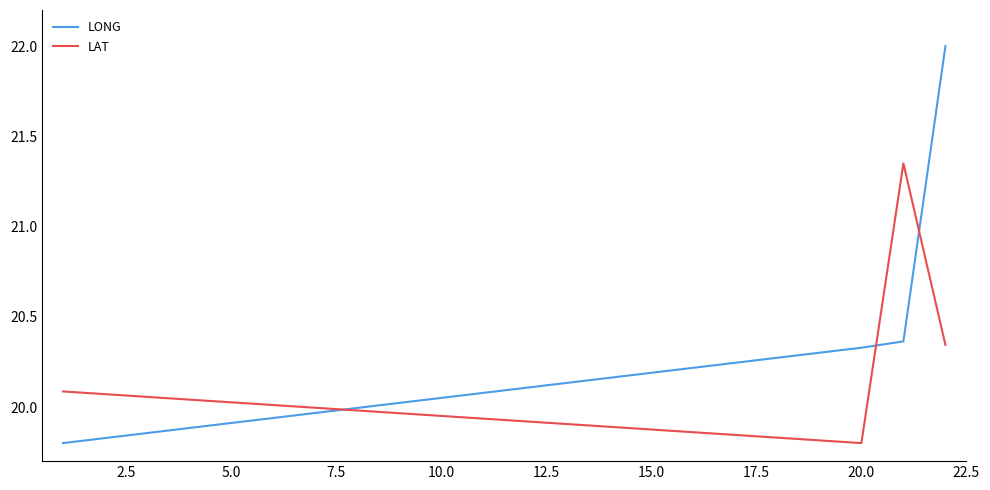

What are all the series names shown in the legend?

LONG, LAT